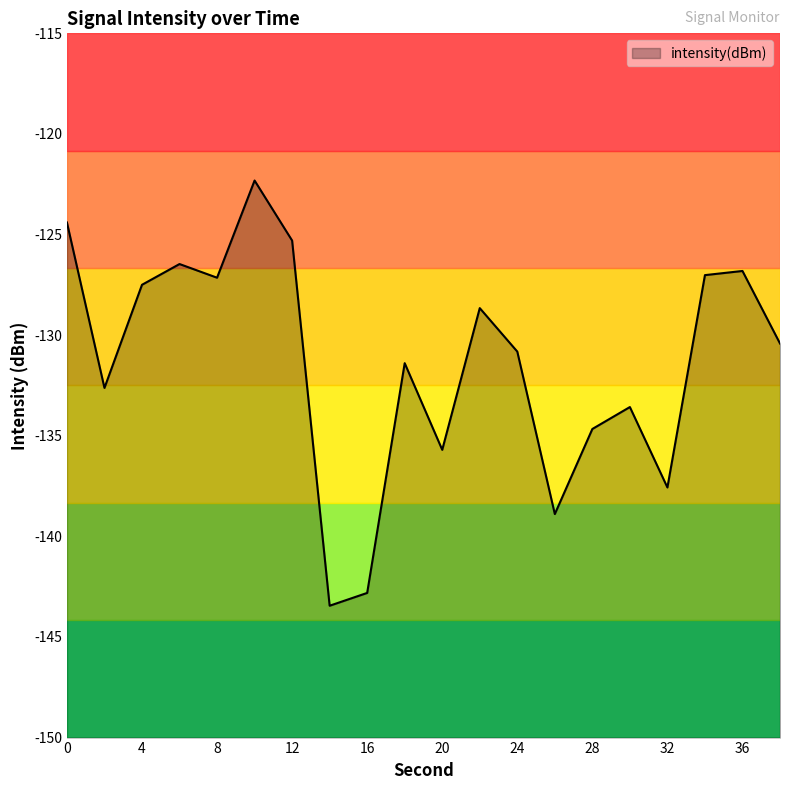

The value at 18 is -45.0. True or false?

False